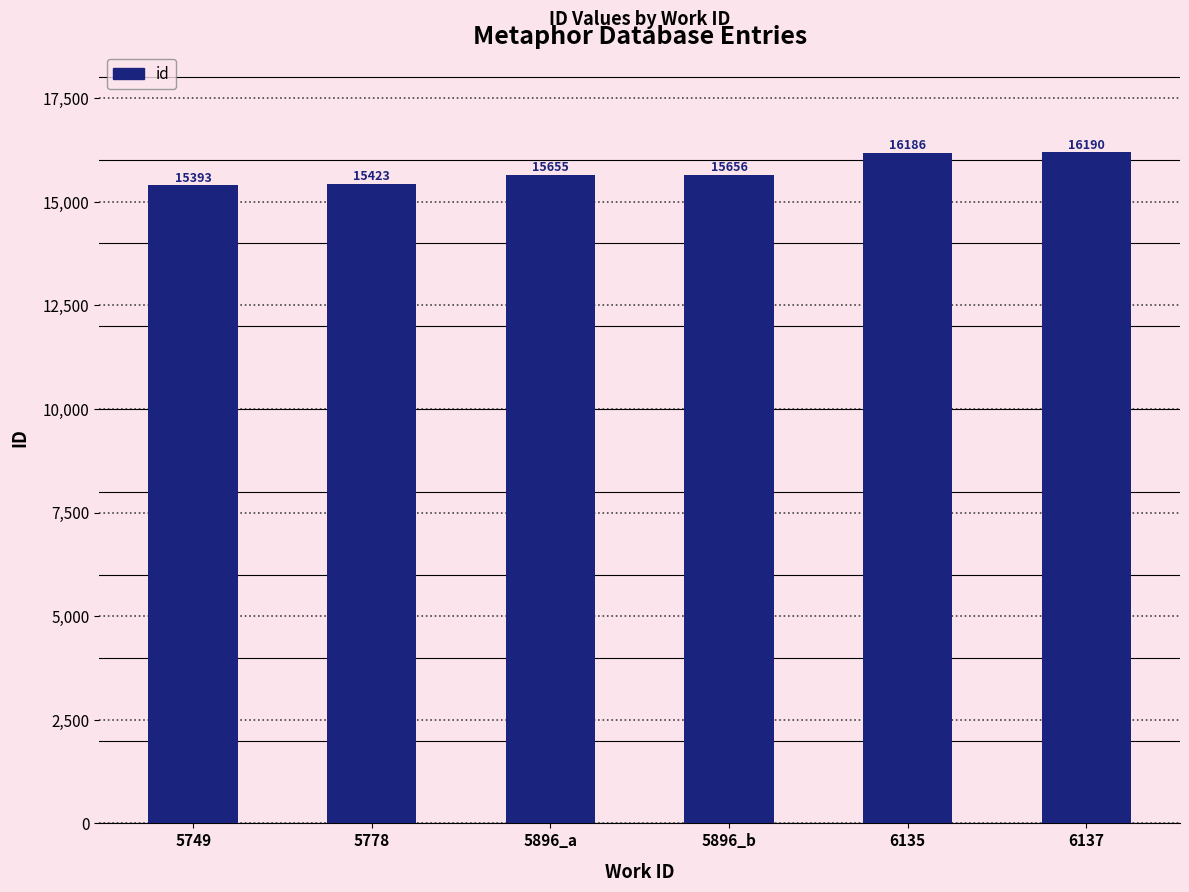

What is the label of the 6th bar from the left?

6137